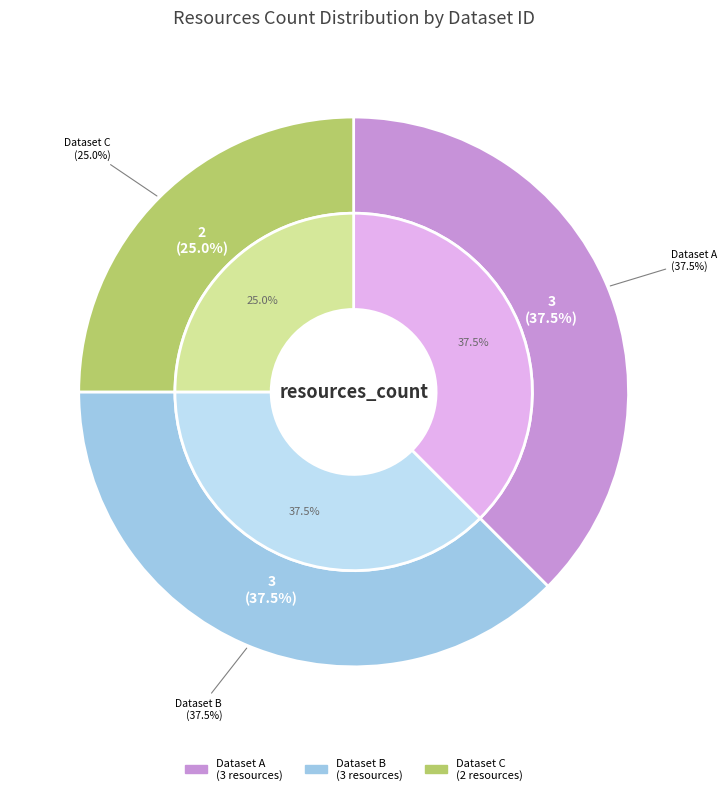

Is it true that 6543c7f892109ae7e965fcaa is 35% of the pie?

False